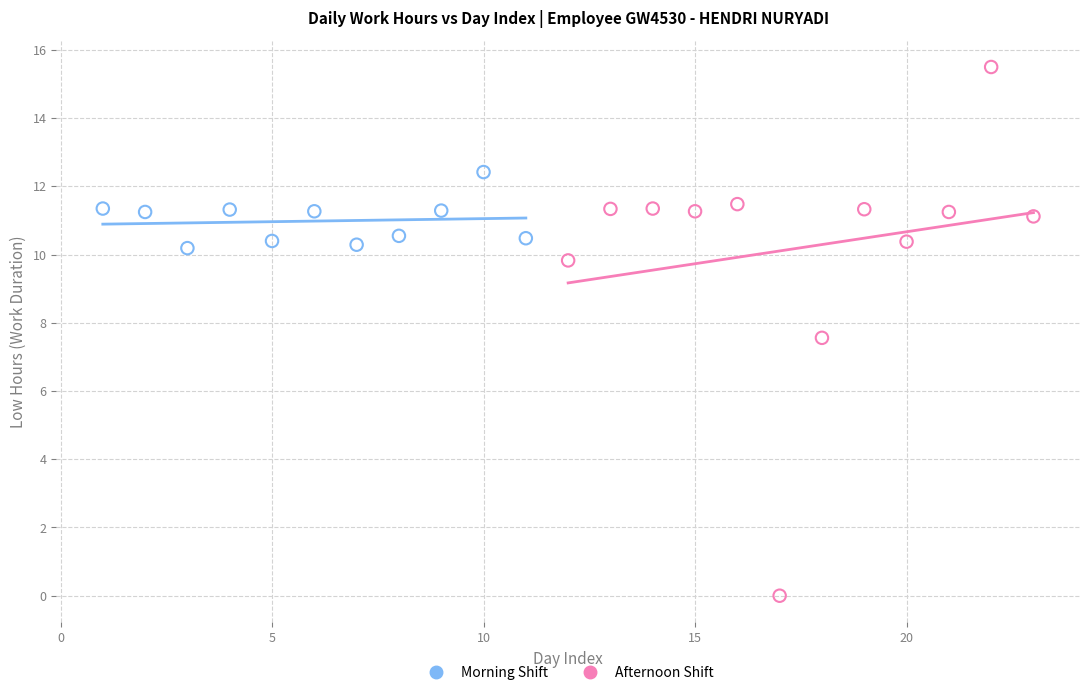

Which series contains the highest Y value?

Afternoon Shift